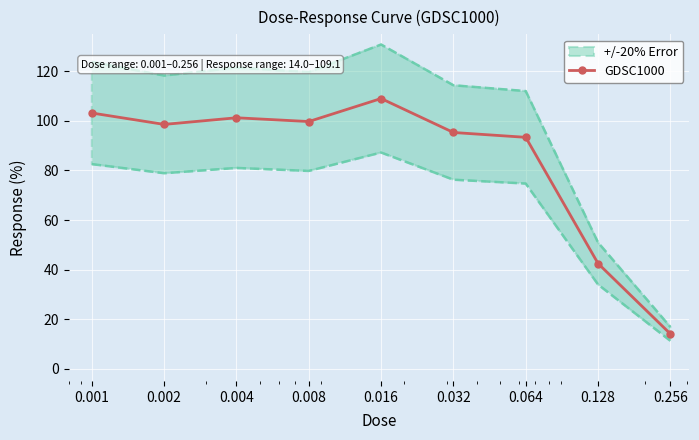

Reading left to right, extract all data points from this chart.

103.2	98.6	101.3	99.8	109.1	95.4	93.4	42.4	14.0